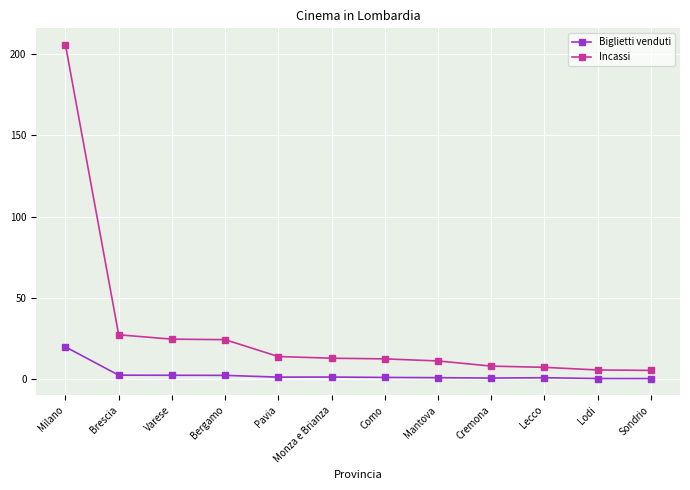

True or false: Incassi and Biglietti venduti cross at least once.

False